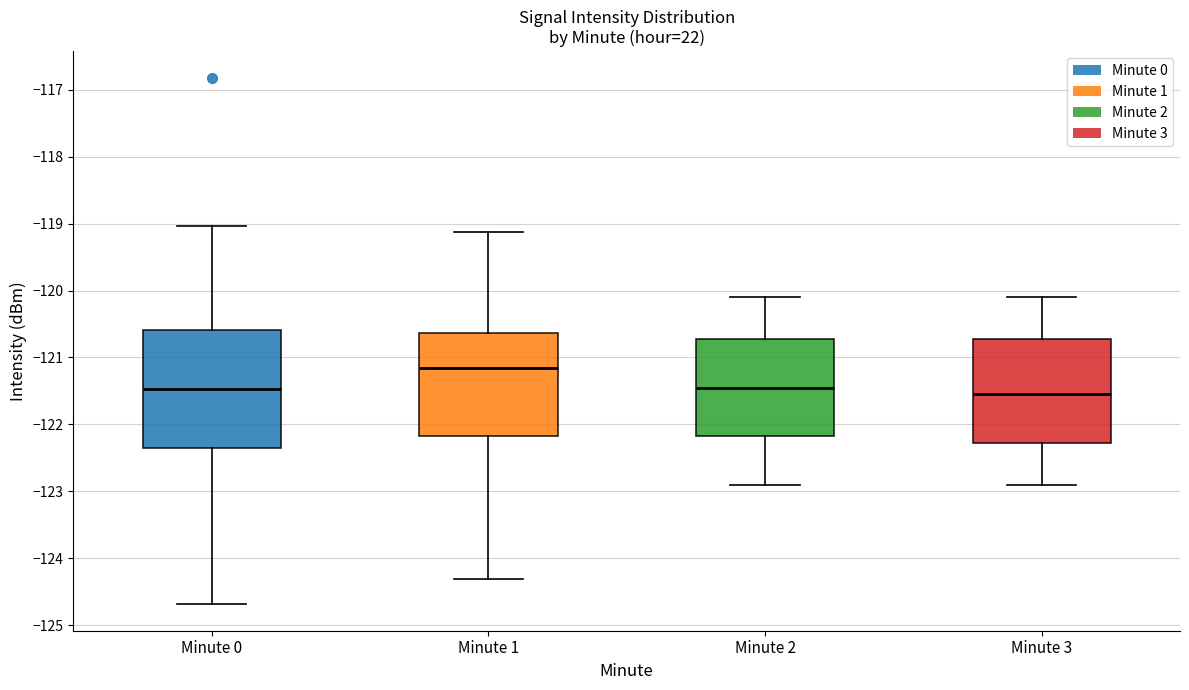

Reading left to right, transcribe this box plot: for each box, give where its median line is, the range the box spans, and where its two whiskers end, as read against the y-axis. The values are not printed on the chart, so give them approximately, as read against the axis.

Minute 0: median -121.5, box -122.4 to -120.6, whiskers -124.7 to -119.0
Minute 1: median -121.2, box -122.2 to -120.6, whiskers -124.3 to -119.1
Minute 2: median -121.4, box -122.2 to -120.7, whiskers -122.9 to -120.1
Minute 3: median -121.5, box -122.3 to -120.7, whiskers -122.9 to -120.1